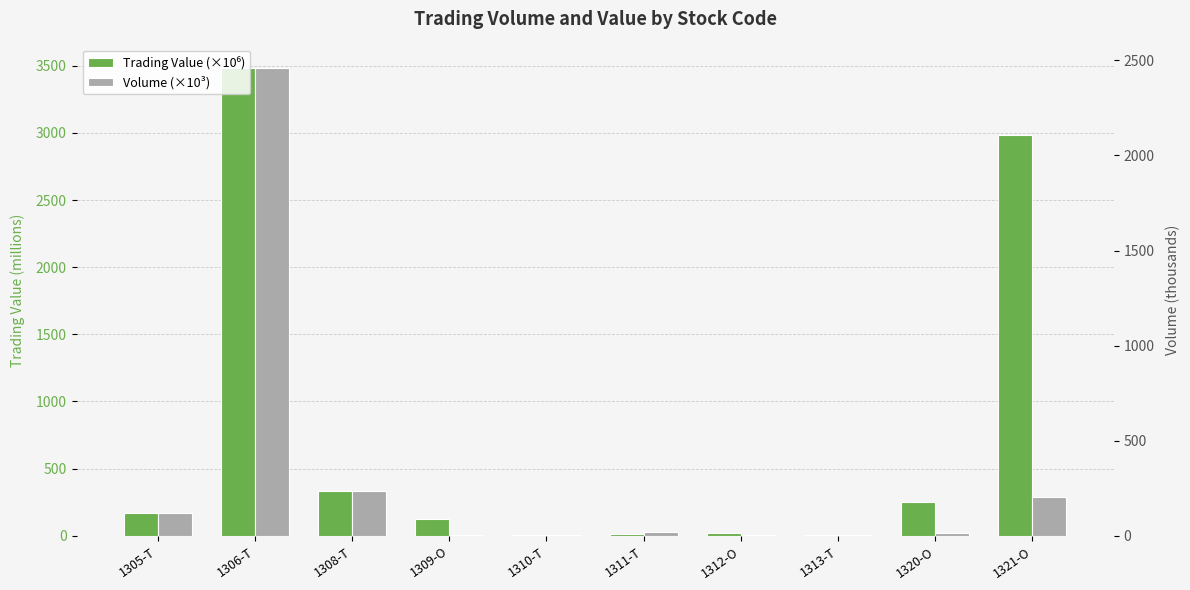

What is the label of the 9th bar from the left?

1320-O